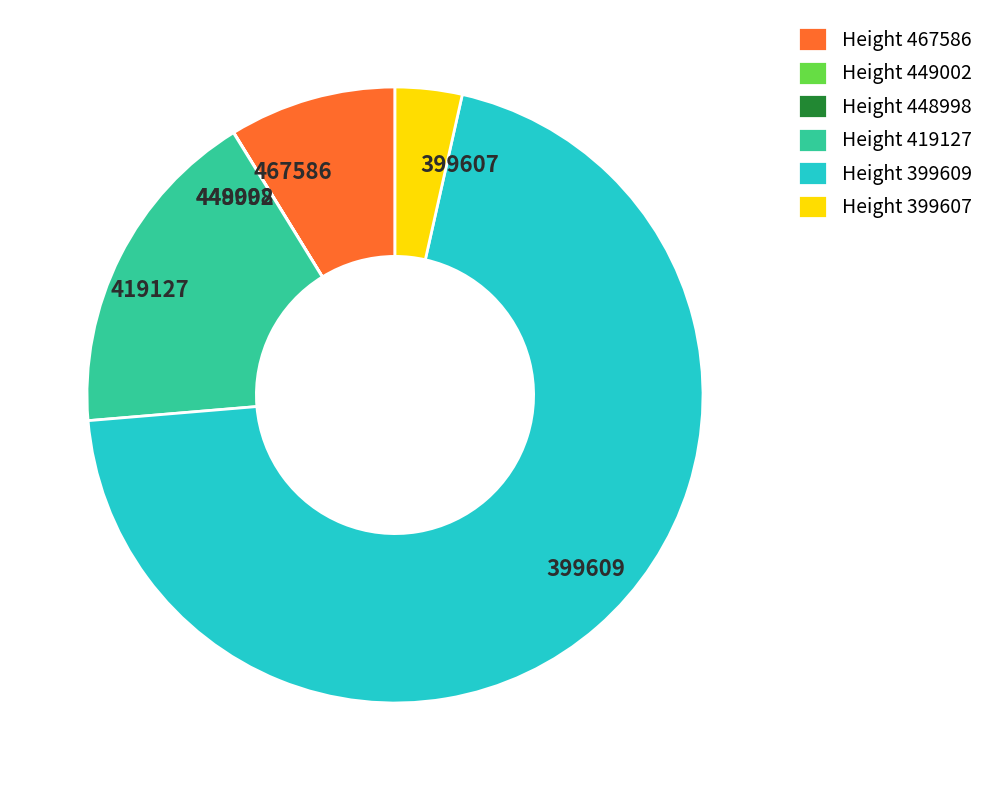

Which has a higher value, 419127 or 399607?

419127